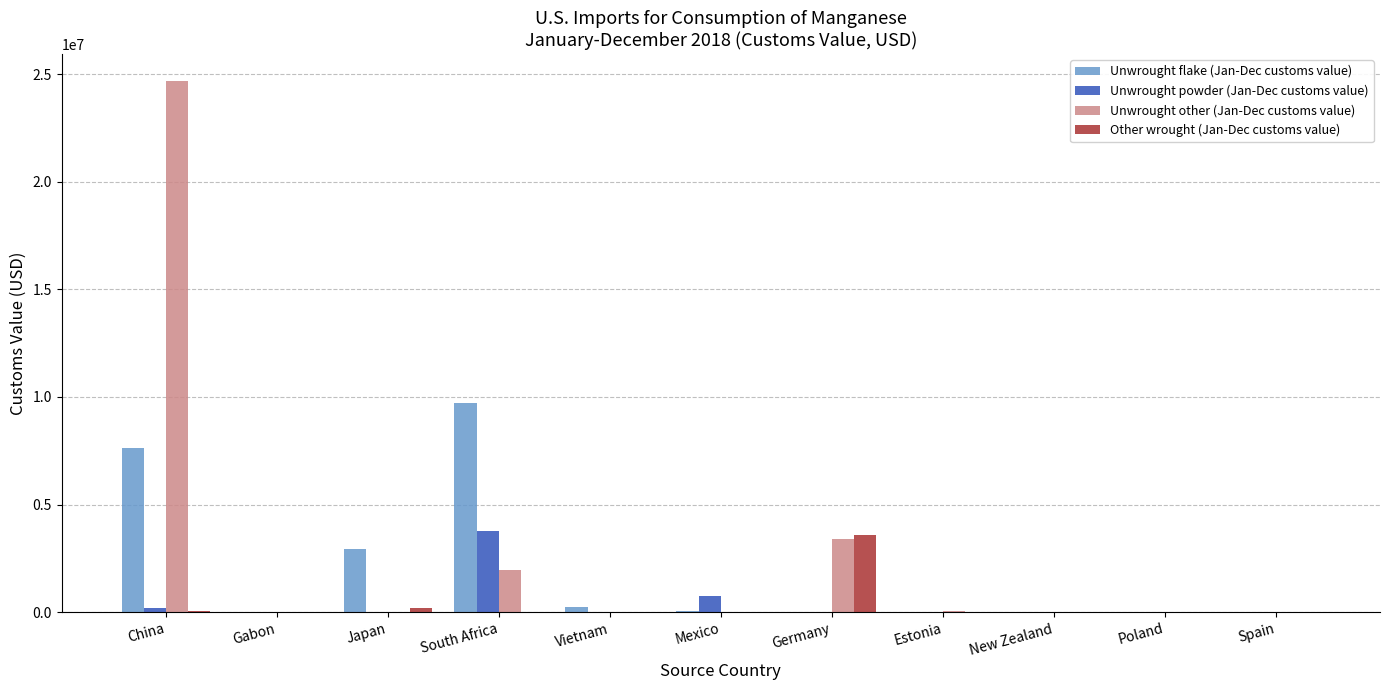

How many series are shown in this chart?

4